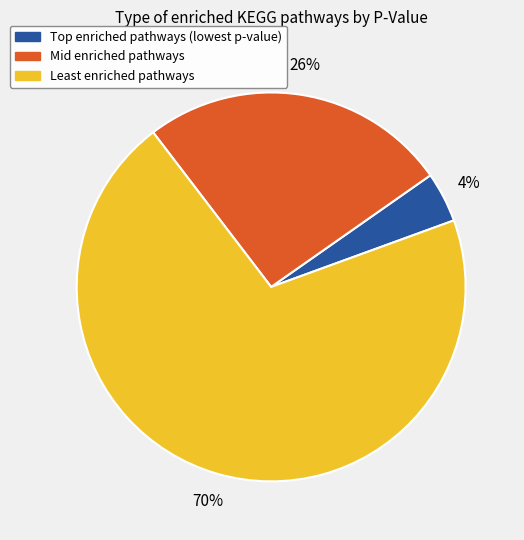

To the nearest percent, what is the difference between the largest and smallest slice percentages?

66%